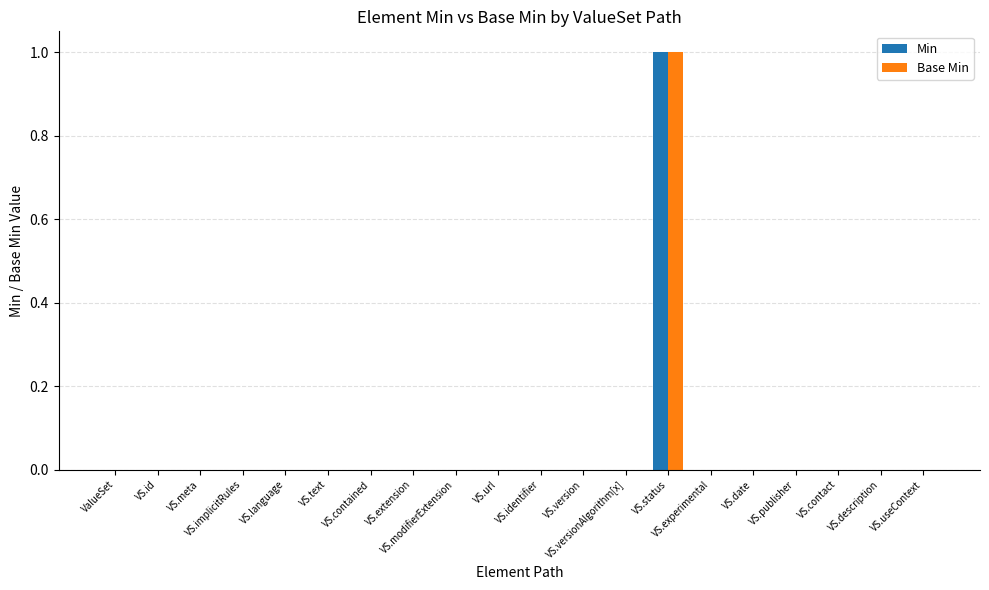

What is the label of the 1st bar from the left?

ValueSet